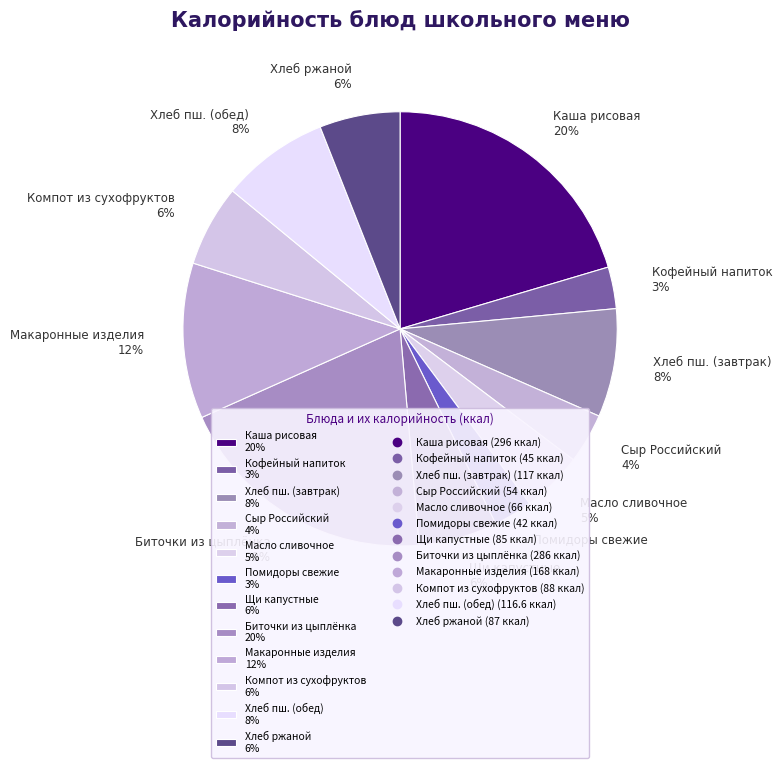

Does any single category account for the majority?

No